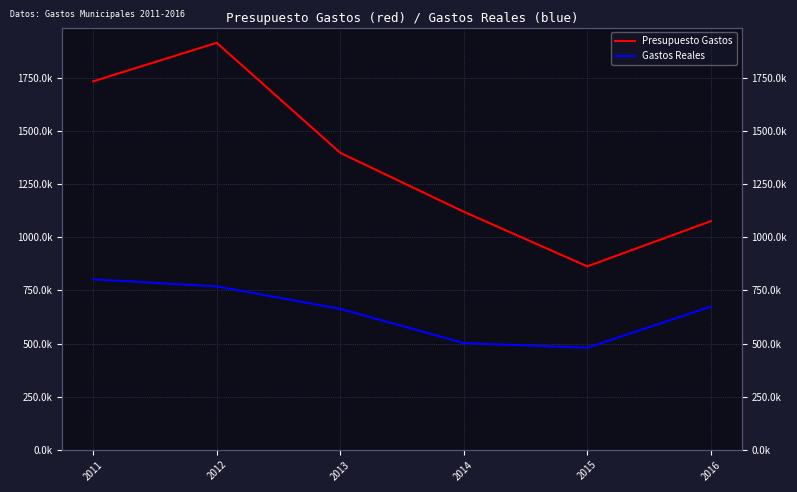

What is the minimum value shown in the chart?

479981.8